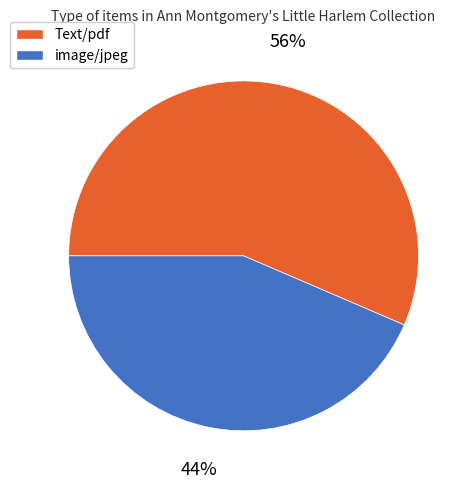

Rank the categories by value from lowest to highest.

image/jpeg, Text/pdf